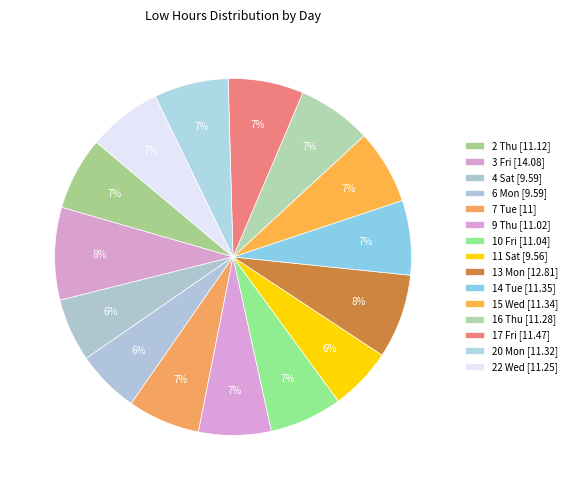

Is there any slice that represents more than half of the pie?

No